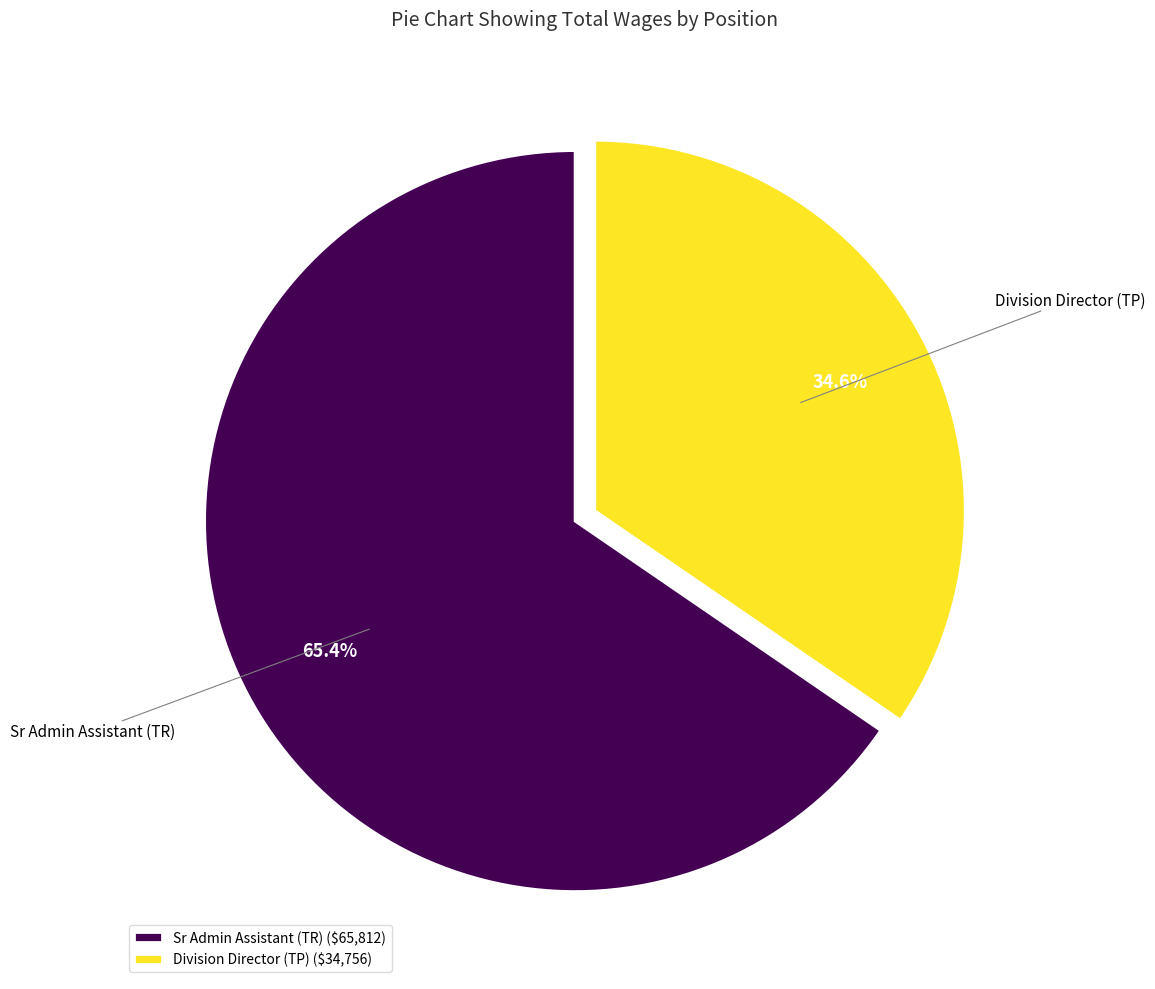

Is there any slice that represents more than half of the pie?

Yes